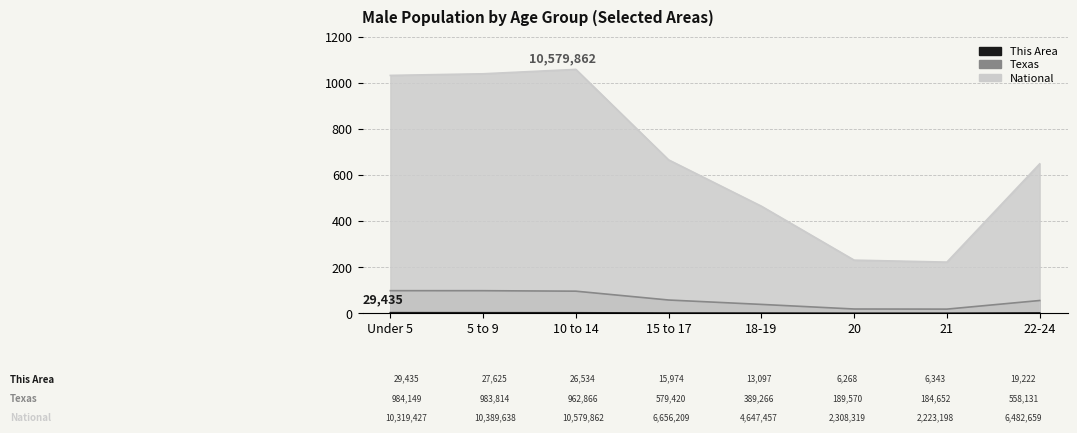

True or false: Texas and This Area intersect in this chart.

False